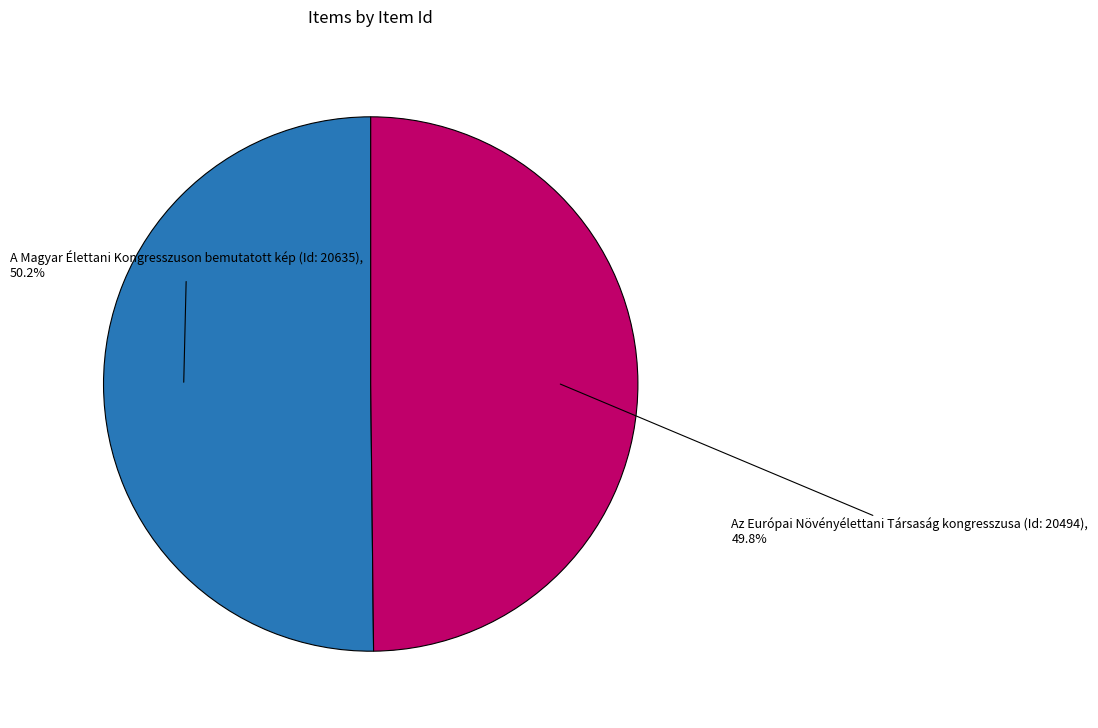

Does any single category account for the majority?

Yes